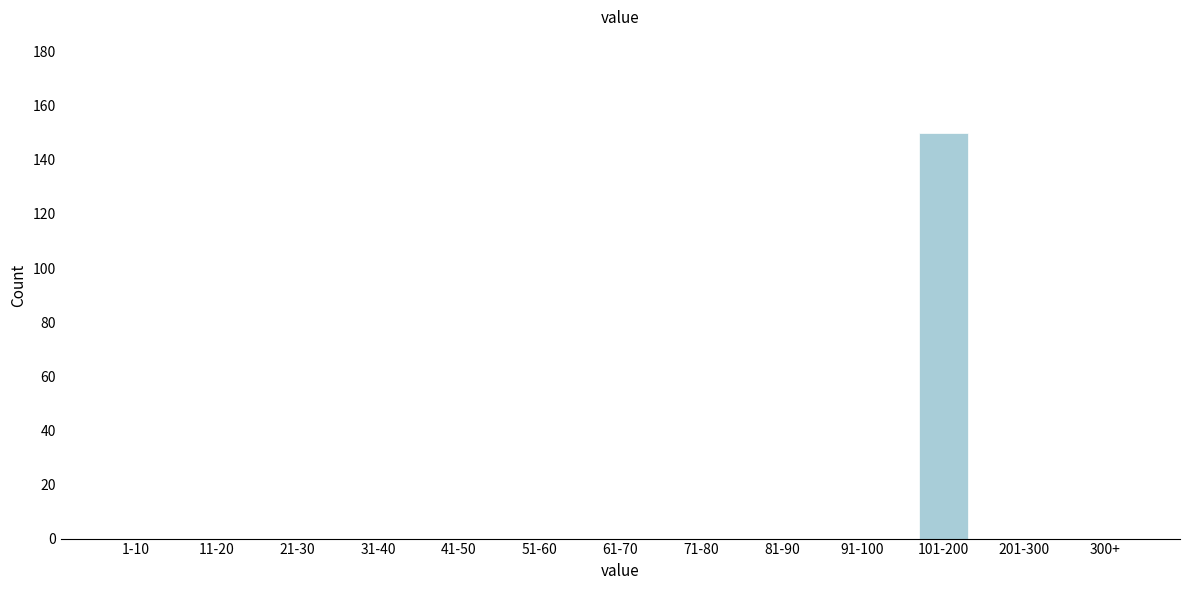

Reading right to left, what are all the values shown in this chart?

300+=0	201-300=0	101-200=150	91-100=0	81-90=0	71-80=0	61-70=0	51-60=0	41-50=0	31-40=0	21-30=0	11-20=0	1-10=0